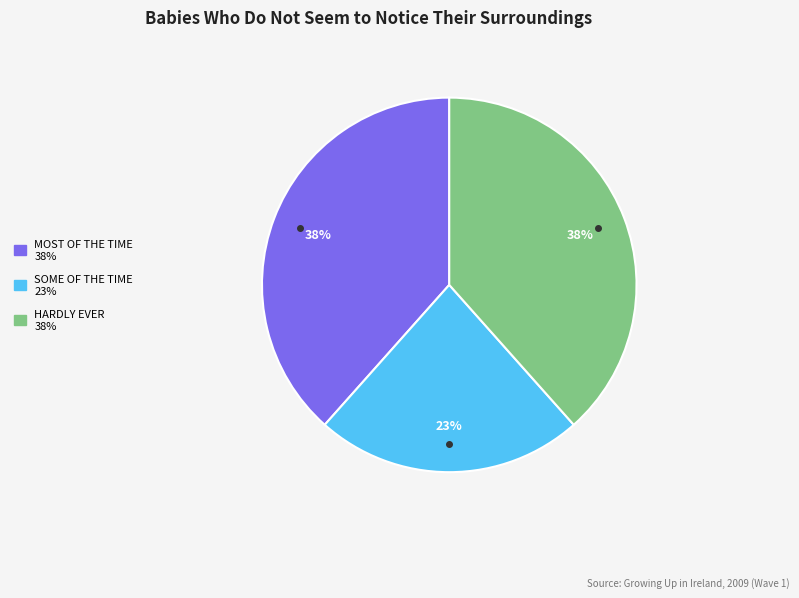

Does any single category account for the majority?

No